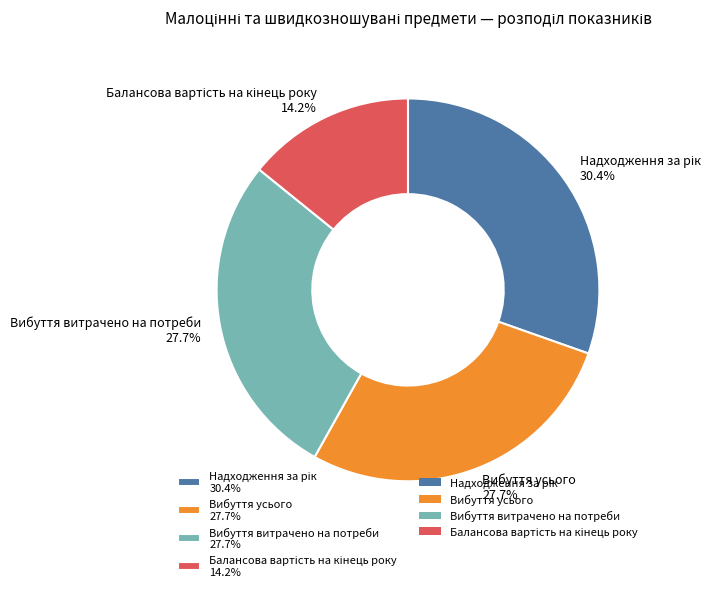

How much of the chart is everything except Вибуття витрачено на потреби 27.7%?

72.3%